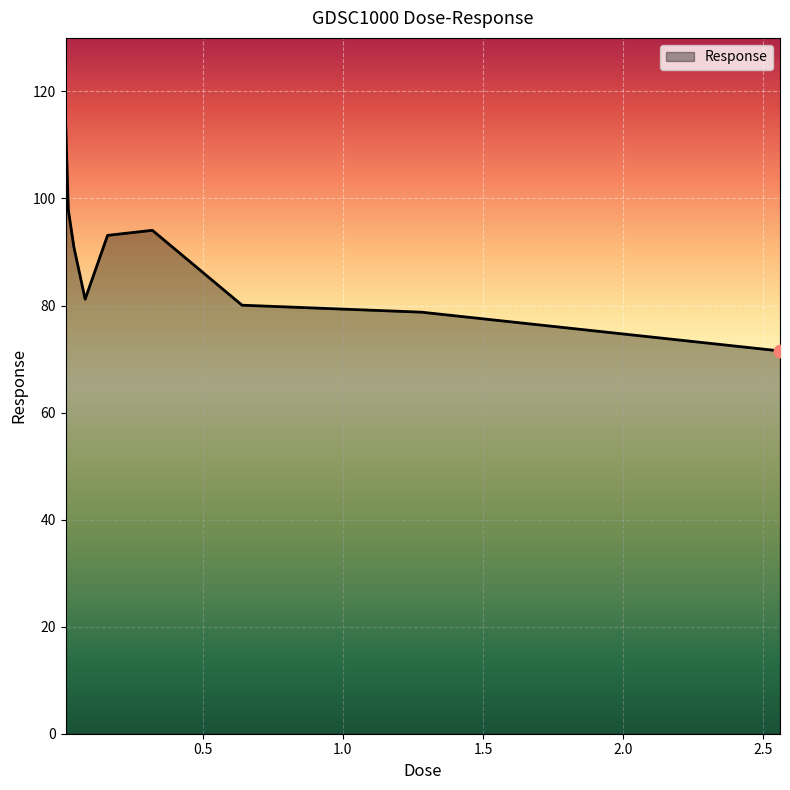

What is the difference between the maximum and minimum values?

43.2